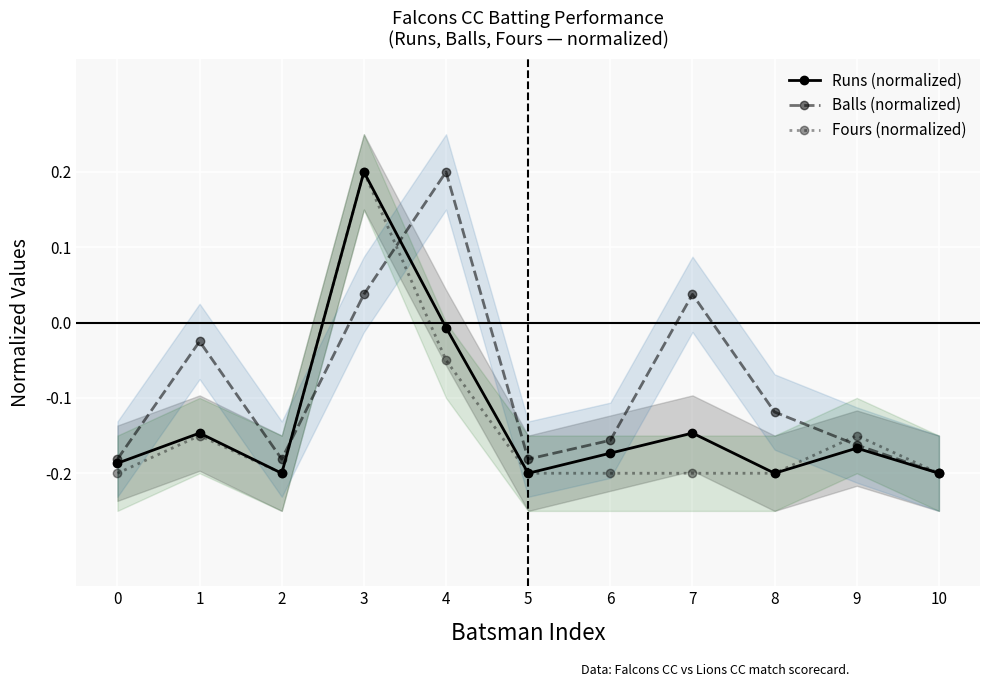

How many values in Runs (normalized) are above zero?

1